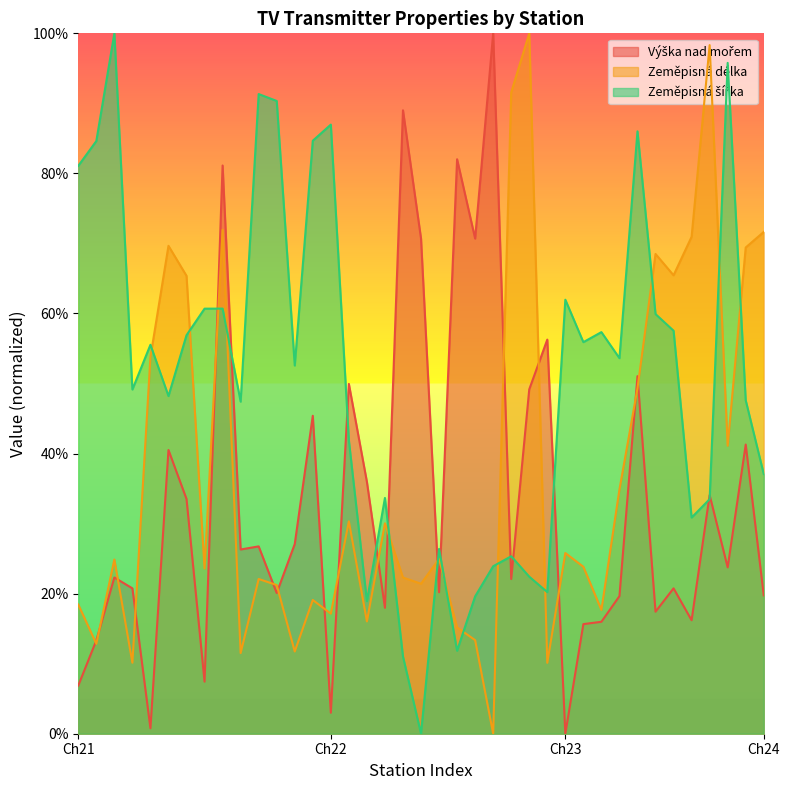

At which category is the sum across all series the highest?

21_9